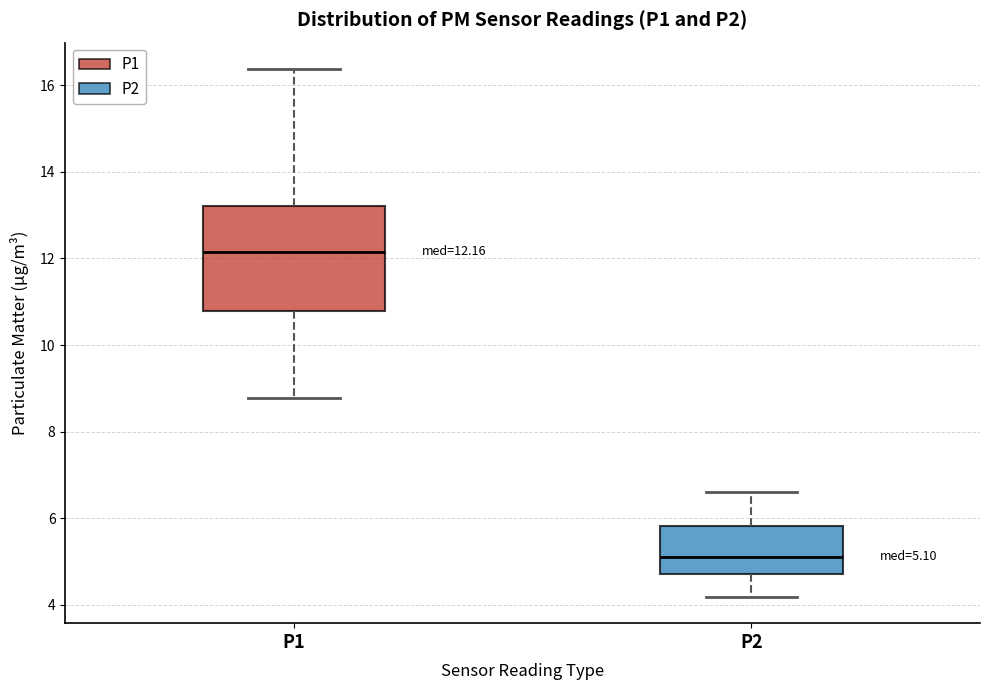

Which box's median line is the lowest?

P2